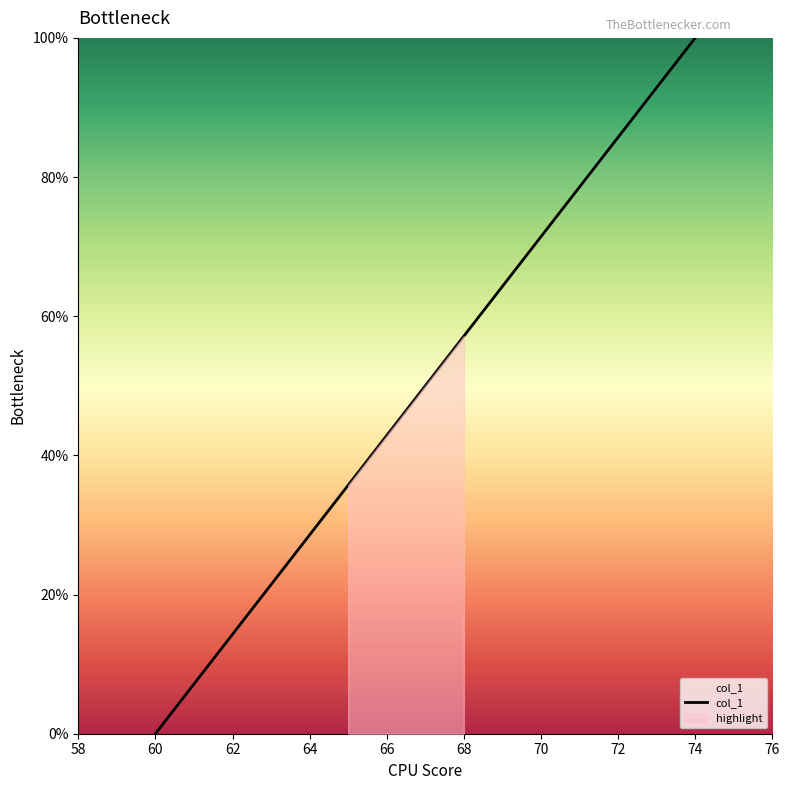

True or false: col_1 has a value of 15.9 at 64.

False